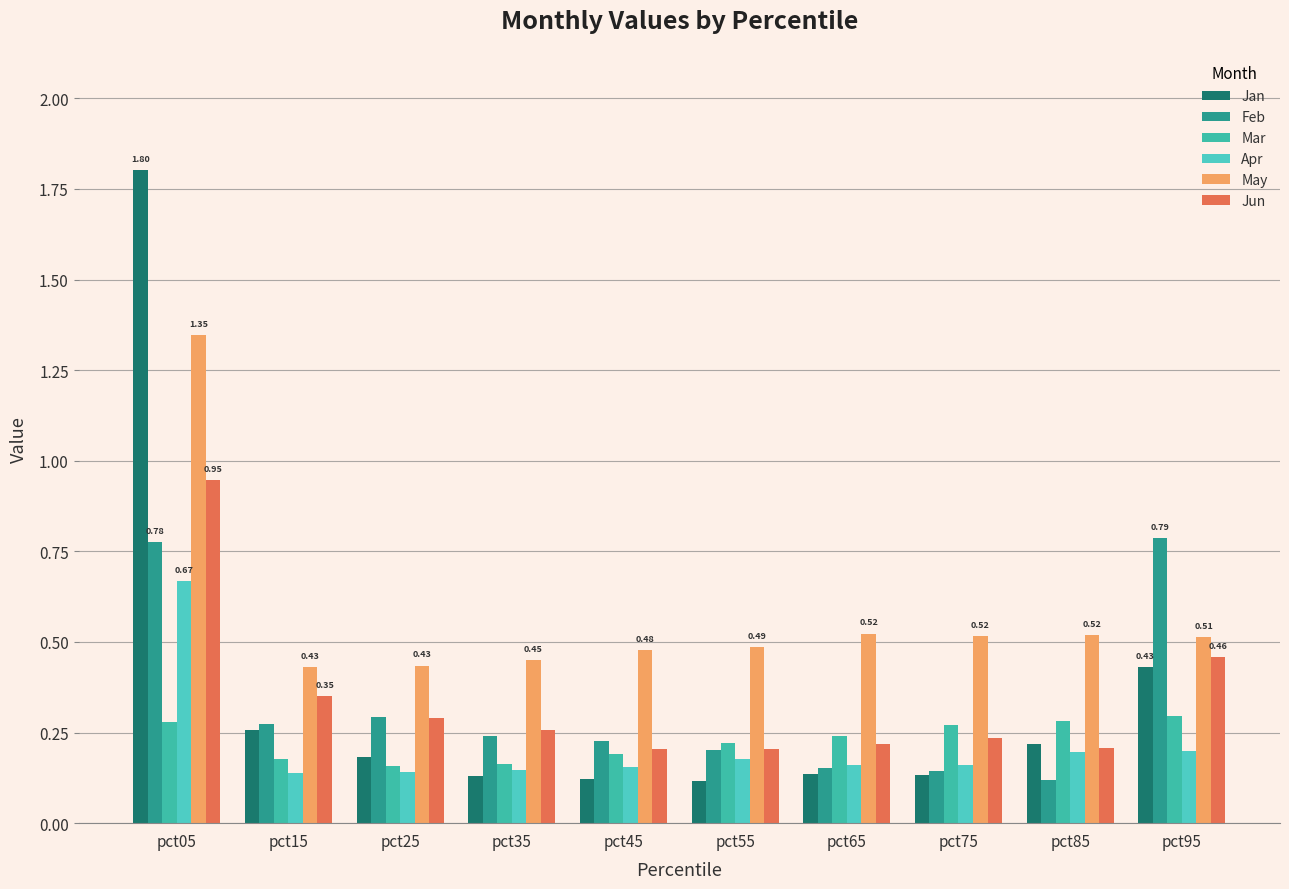

Which category has the lowest value across all series?

pct55